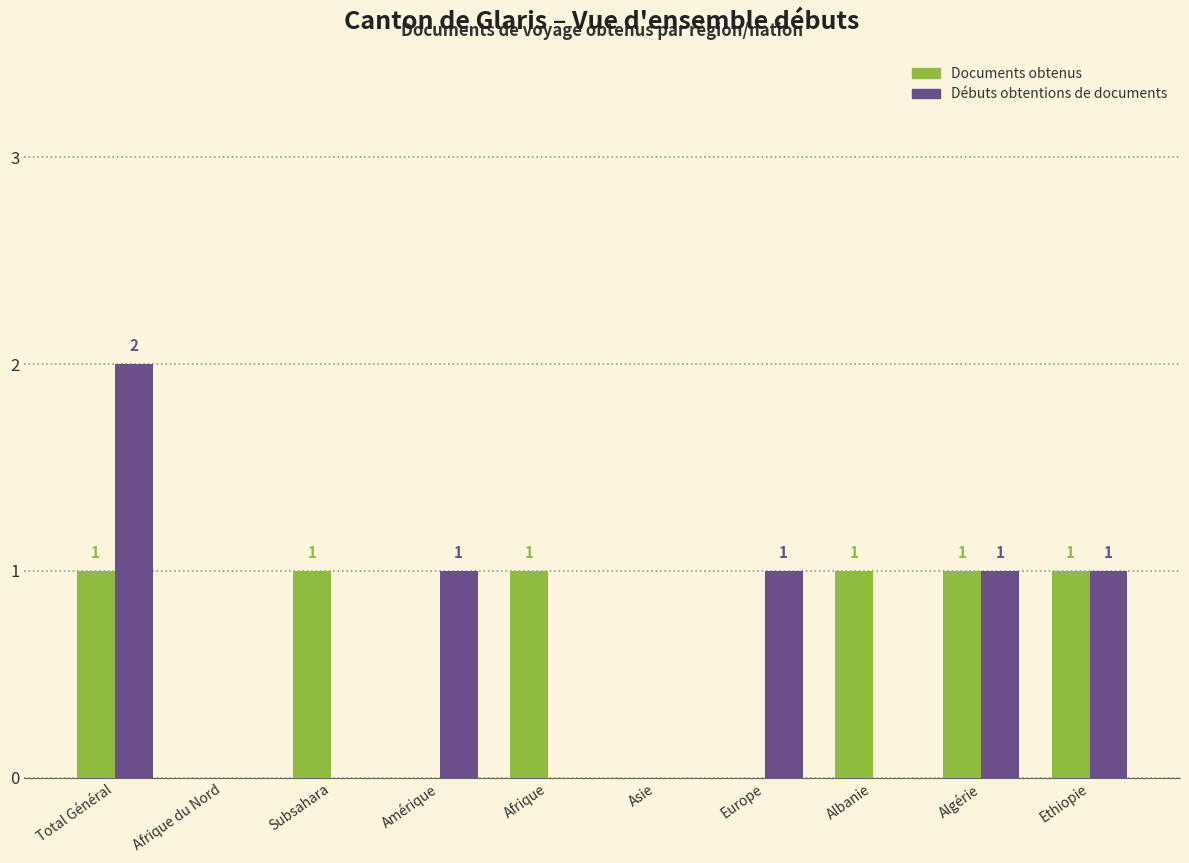

At which category is the sum across all series the highest?

Total Général